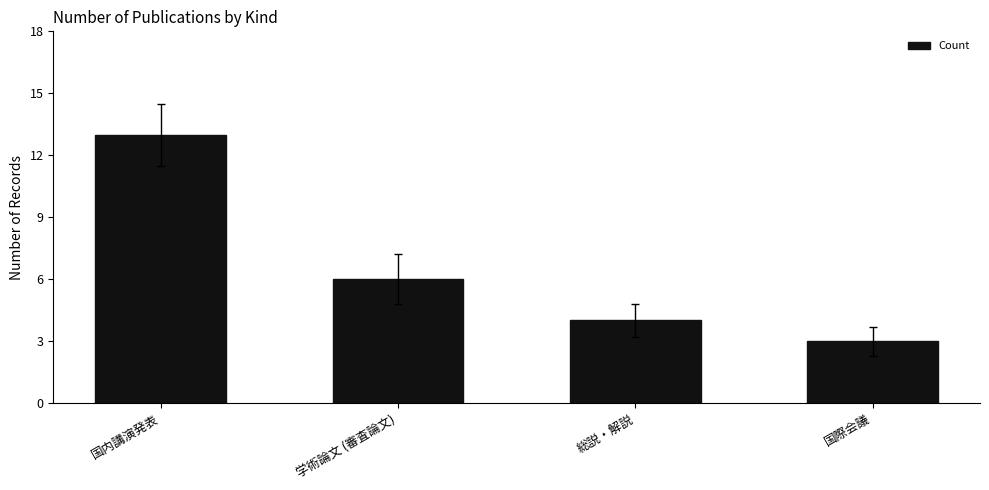

What value does the data have at 学術論文 (審査論文), to the nearest 10?

10